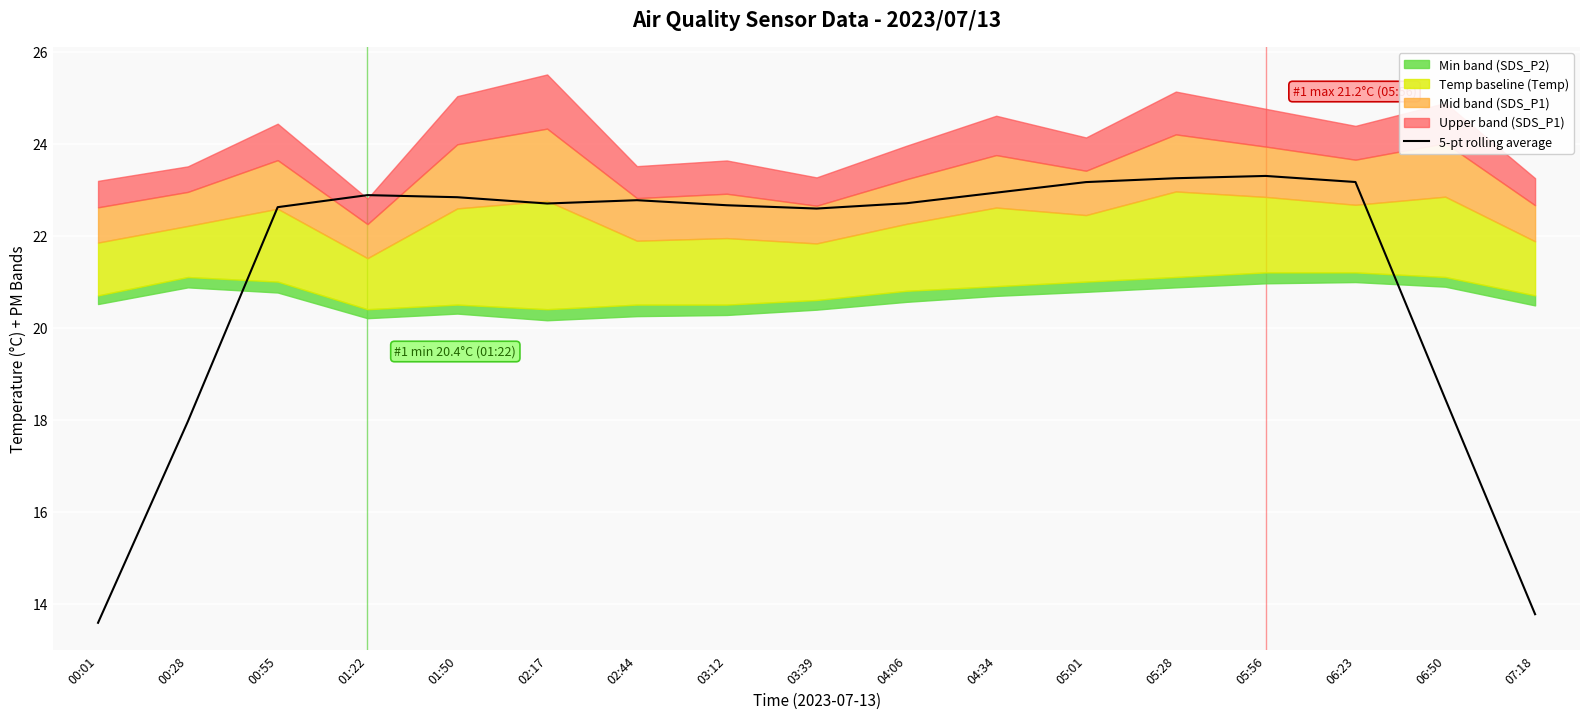

What is the sum of all values?

361.3